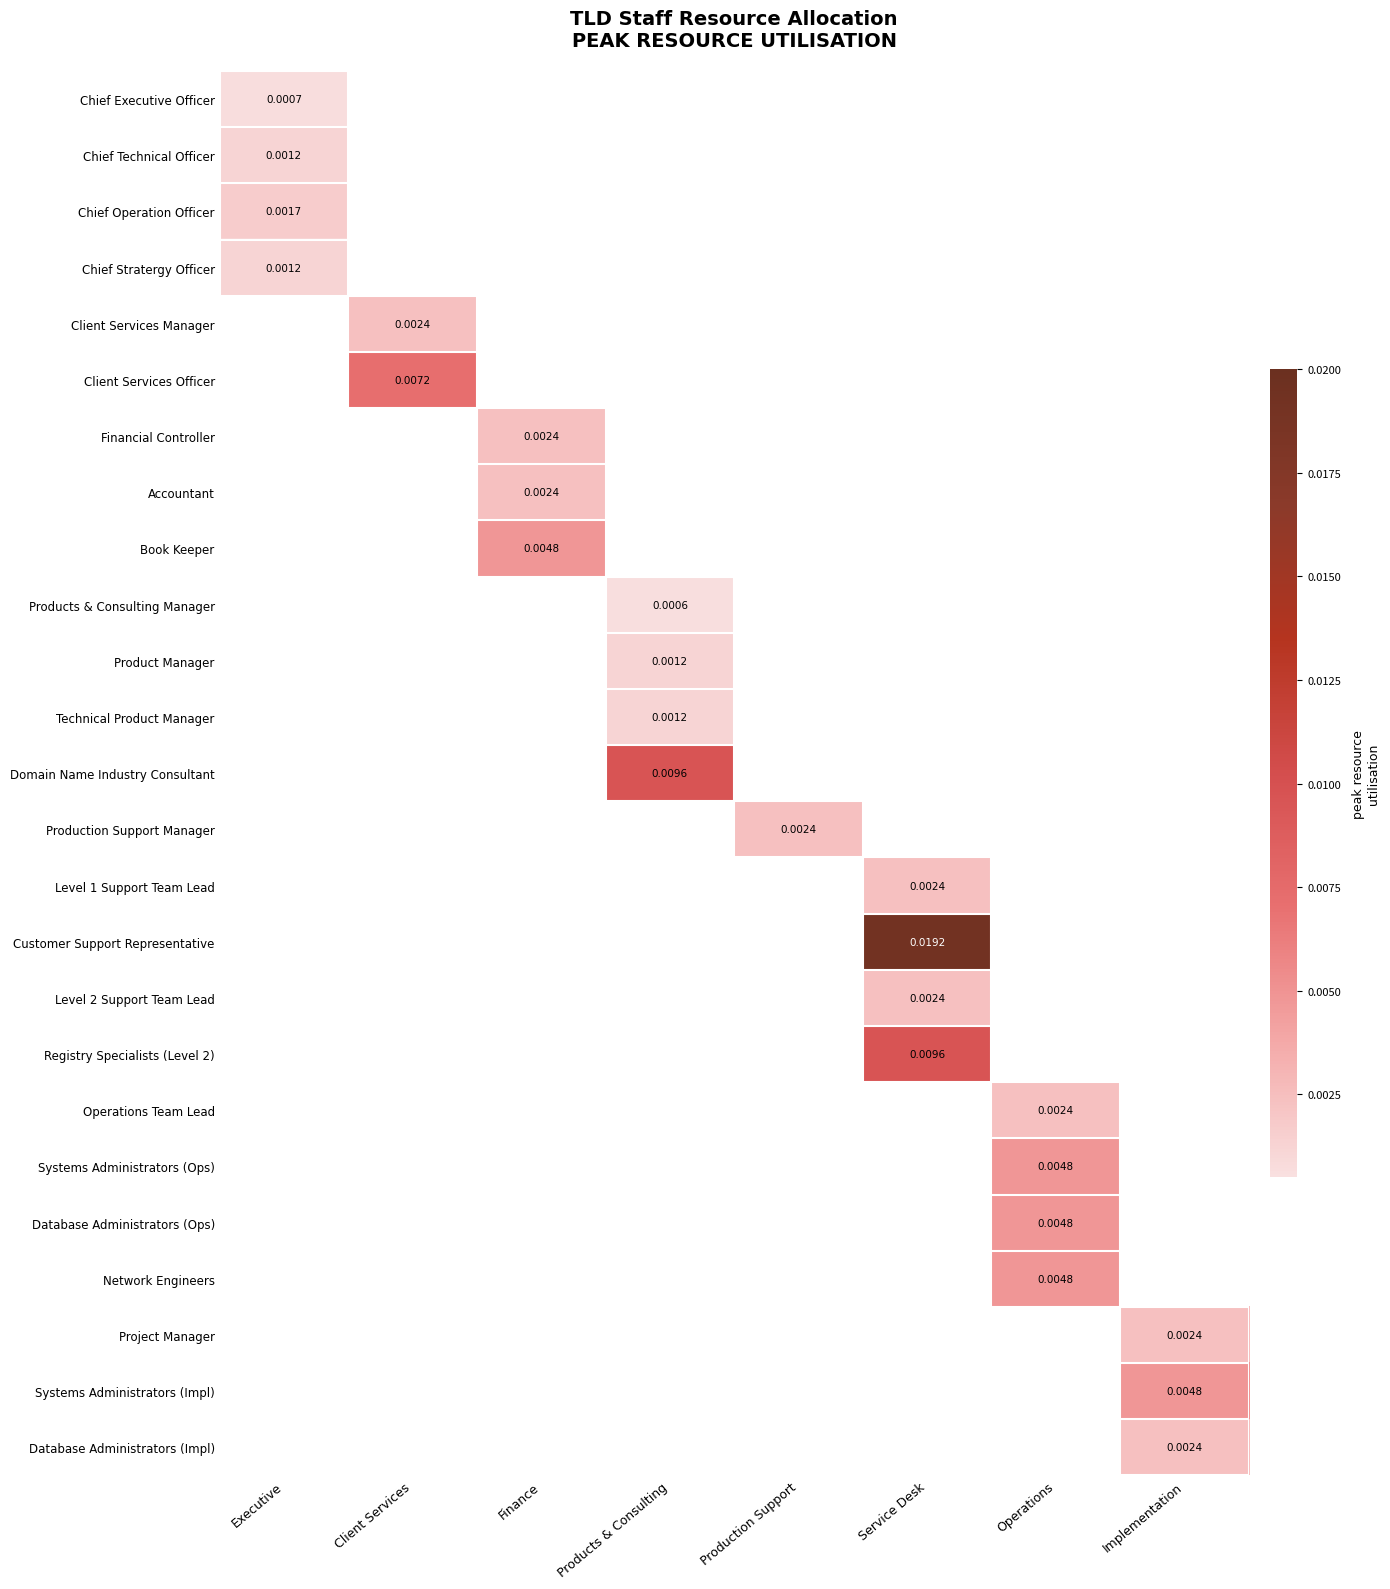

At Client Services, list the series in order from largest to smallest.

Client Services Officer, Client Services Manager, Chief Executive Officer, Chief Technical Officer, Chief Operation Officer, Chief Stratergy Officer, Financial Controller, Accountant, Book Keeper, Products & Consulting Manager, Product Manager, Technical Product Manager, Domain Name Industry Consultant, Production Support Manager, Level 1 Support Team Lead, Customer Support Representative, Level 2 Support Team Lead, Registry Specialists (Level 2), Operations Team Lead, Systems Administrators (Ops), Database Administrators (Ops), Network Engineers, Project Manager, Systems Administrators (Impl), Database Administrators (Impl)